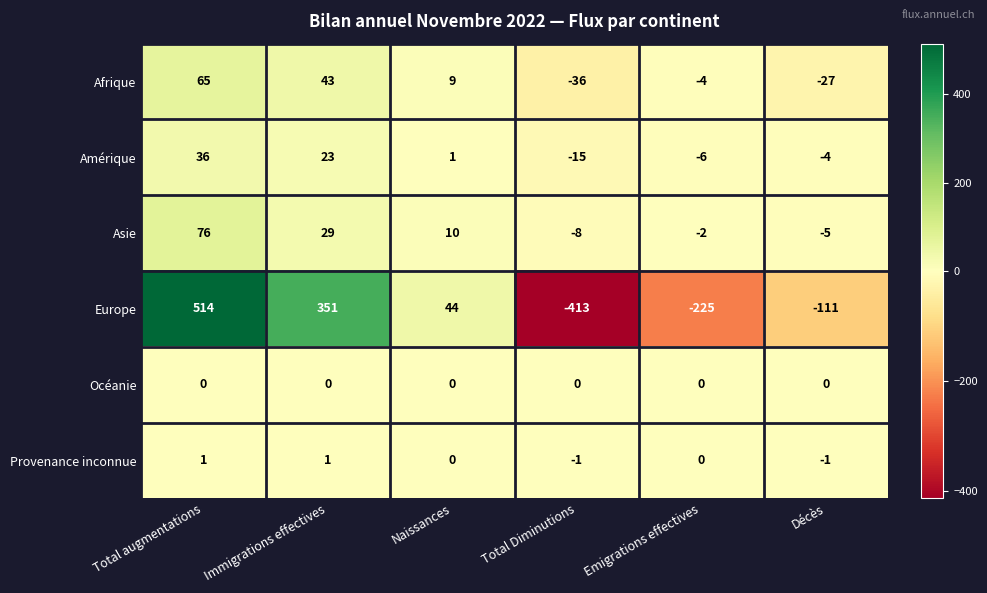

List the series in order of their peak value, highest first.

Europe, Asie, Afrique, Amérique, Provenance inconnue, Océanie